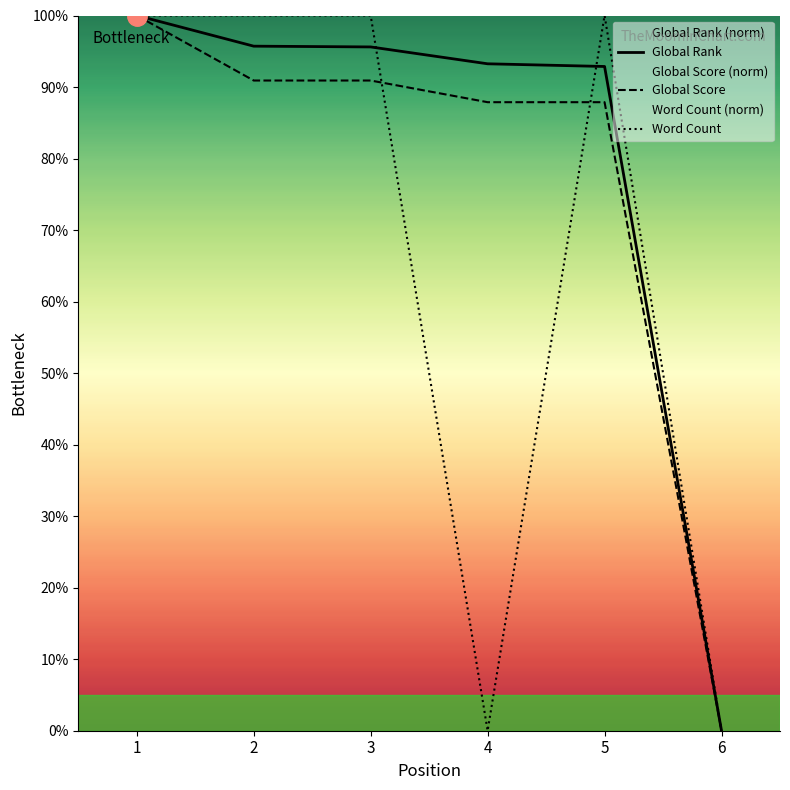

Where does the Global Score series first go above 90?

1